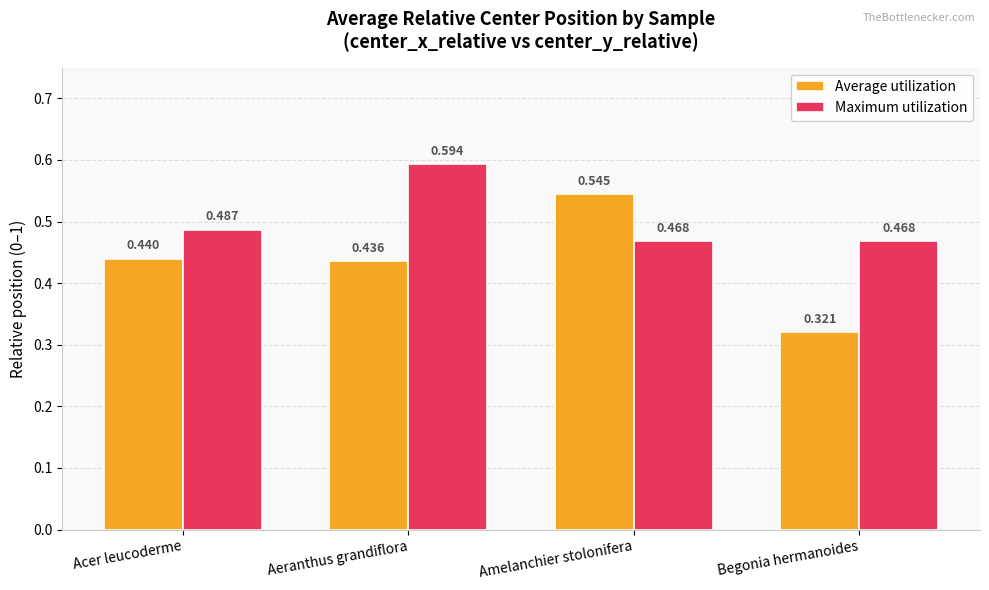

Between Aeranthus grandiflora and Begonia hermanoides, which series saw the biggest shift?

Maximum utilization